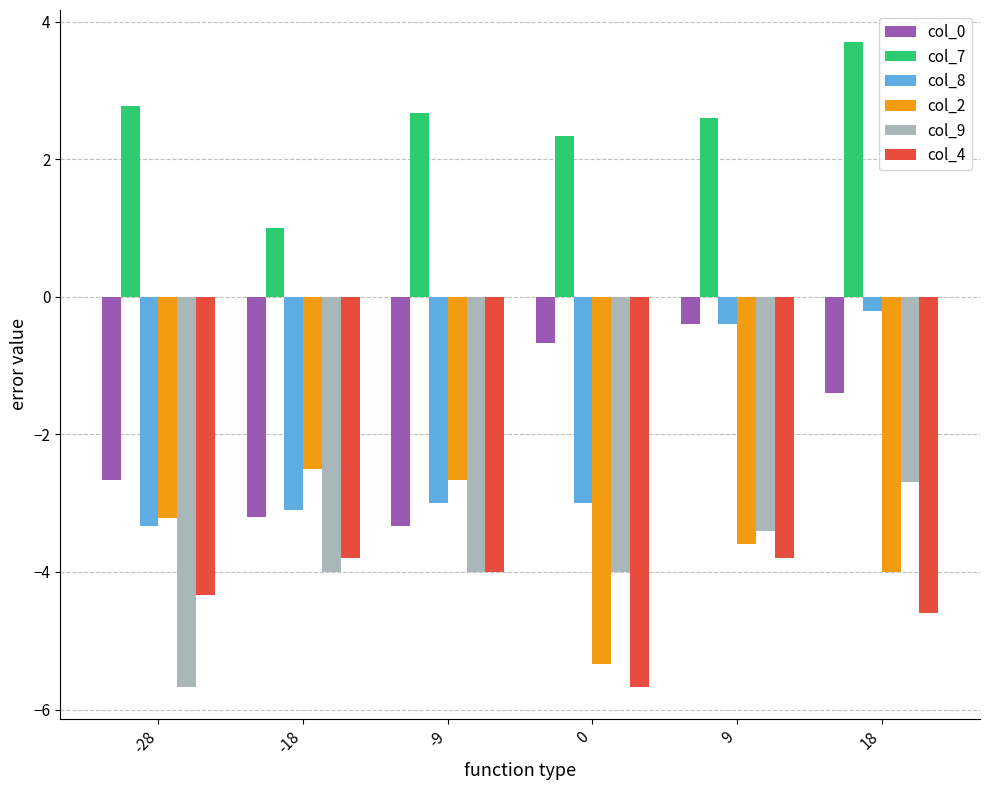

What is the difference between the highest and lowest values at 0?

8.0